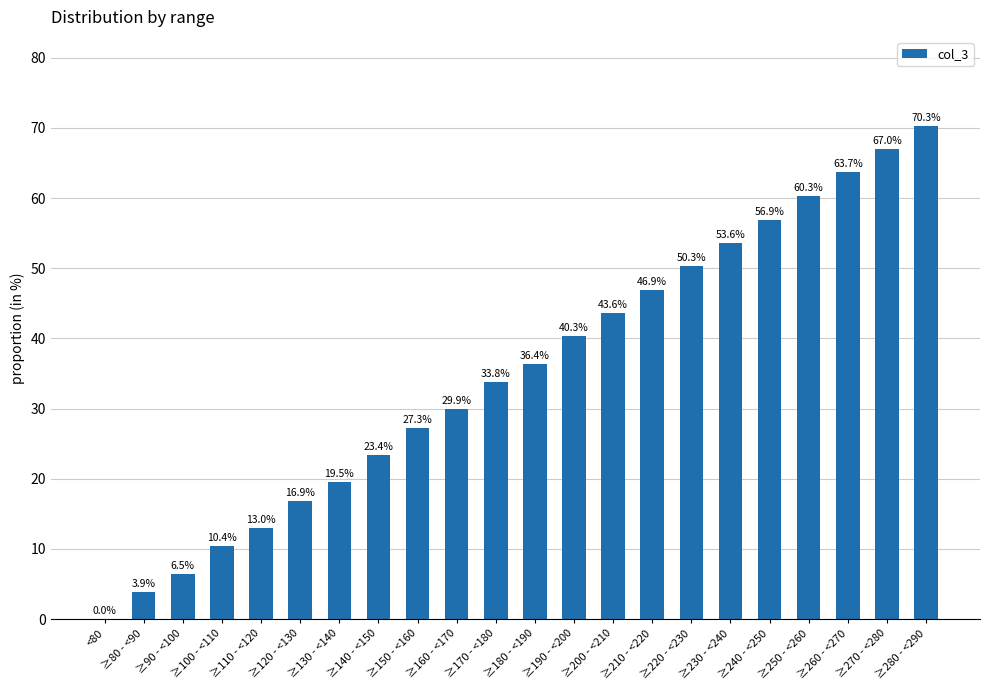

The chart shows a value of 88.6 at ≥240 - <250. True or false?

False